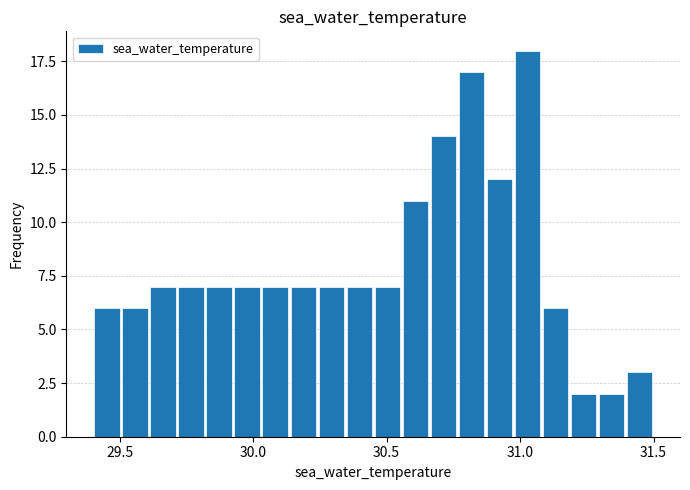

Around what value on the x-axis is the tallest bar? Give the approximate position of its centre, as read against the axis.

31.05